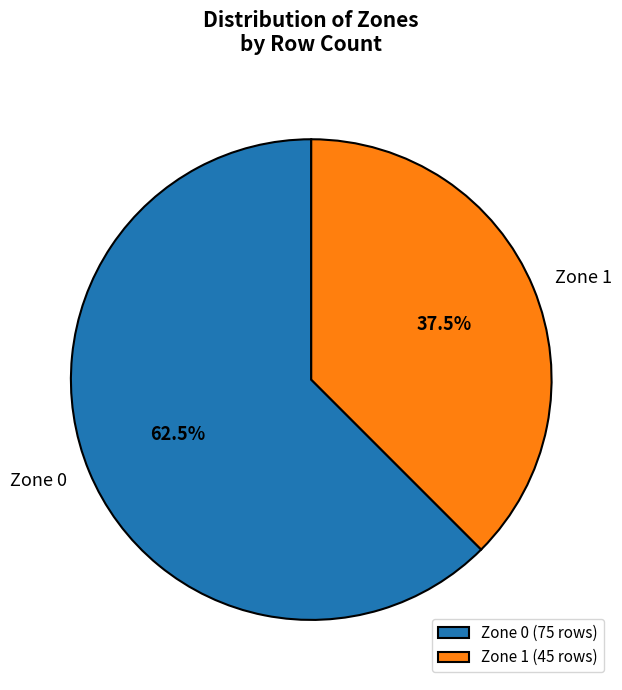

Combined, what portion of the pie is Zone 1 and Zone 0?

100.0%